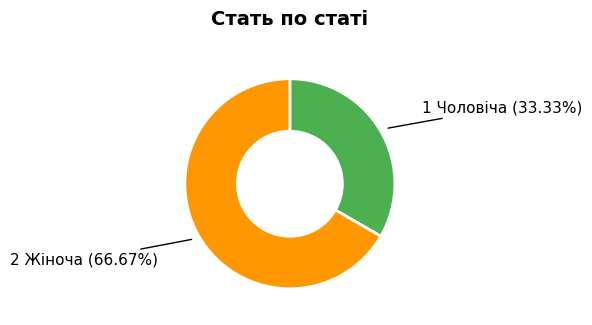

Is there any slice that represents more than half of the pie?

Yes